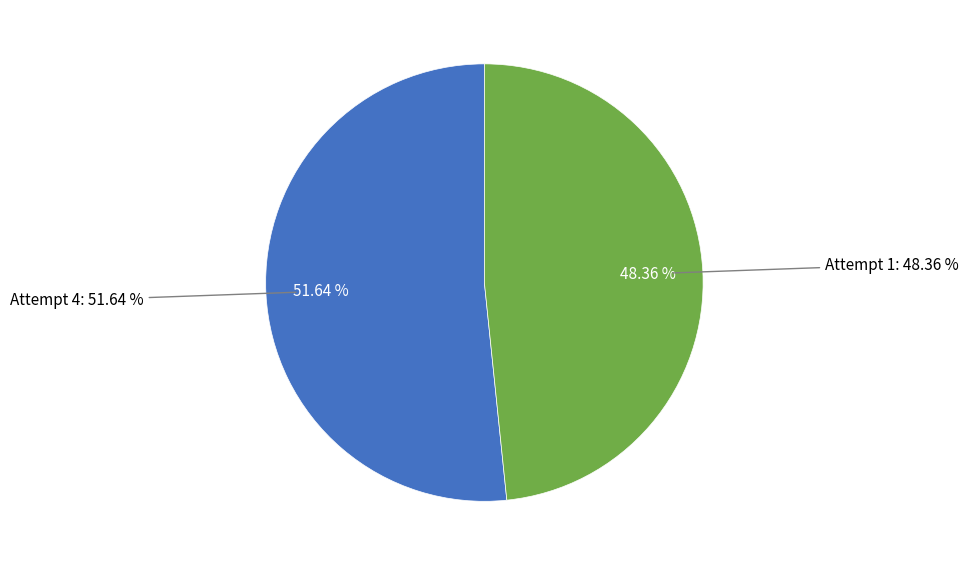

To the nearest percent, what is the difference between the largest and smallest slice percentages?

3%